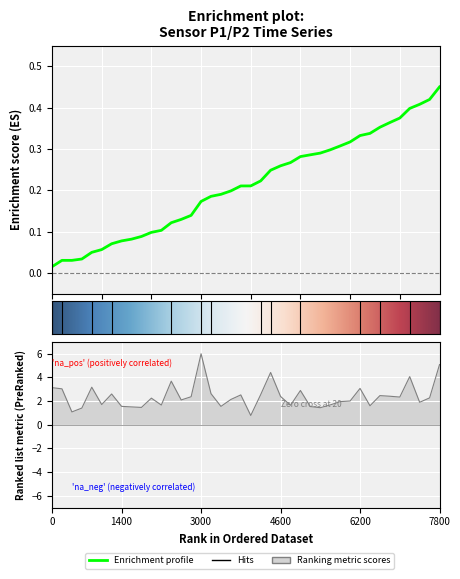

What is the ratio of the value at 3 to the value at 31?

0.5